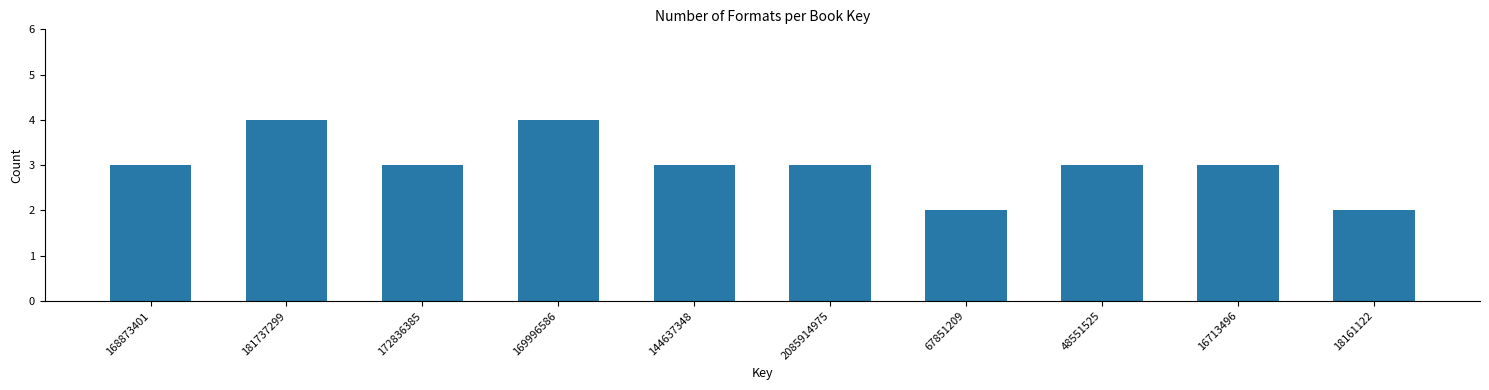

Reading left to right, what are all the values shown in this chart?

168873401=3	181737299=4	172836385=3	169996586=4	144637348=3	2085914975=3	67851209=2	48551525=3	16713496=3	18161122=2